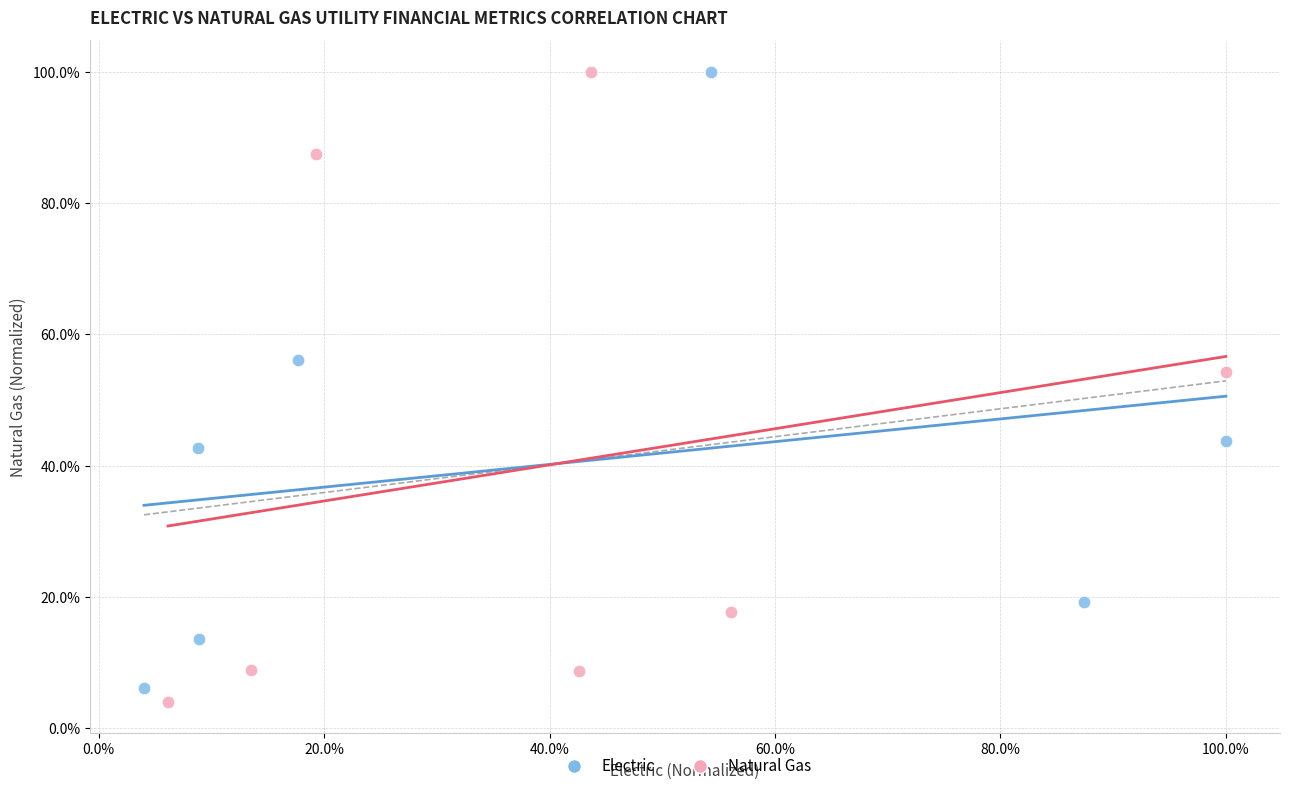

What are all the series names shown in the legend?

Electric, Natural Gas